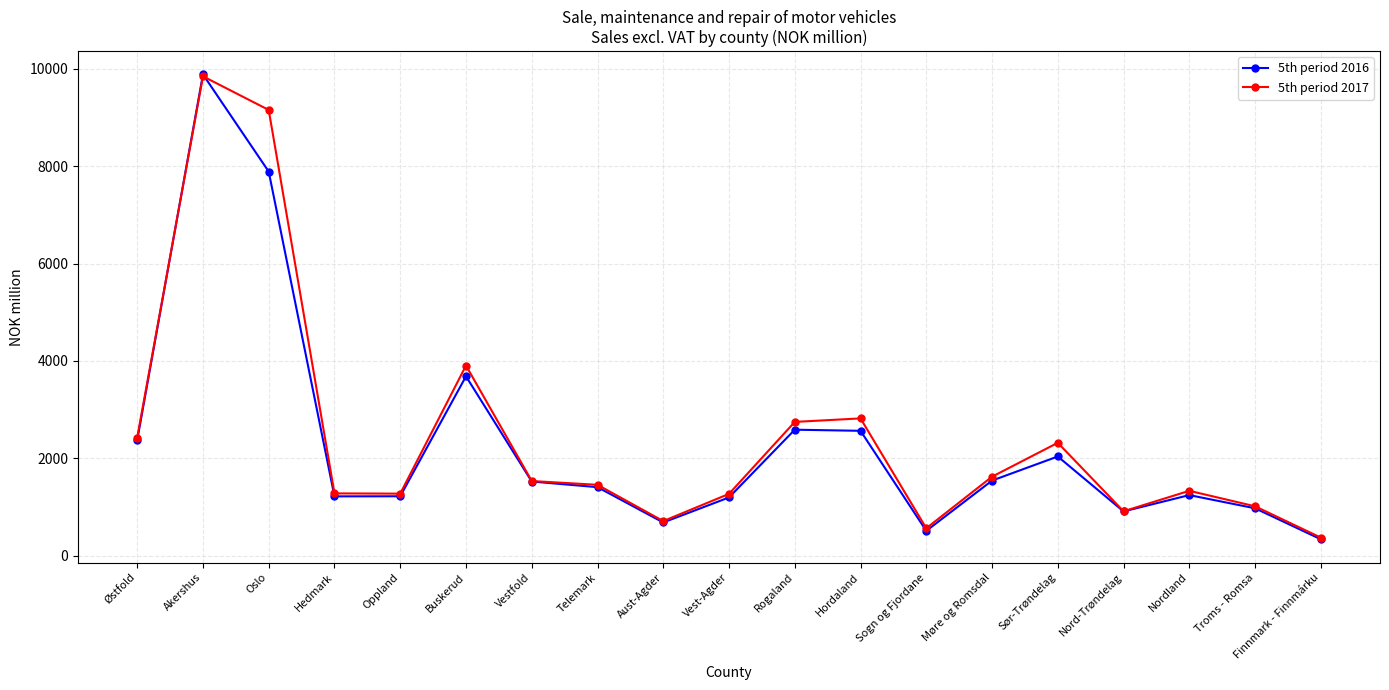

Which series changed the most between Hedmark and Aust-Agder?

5th period 2017